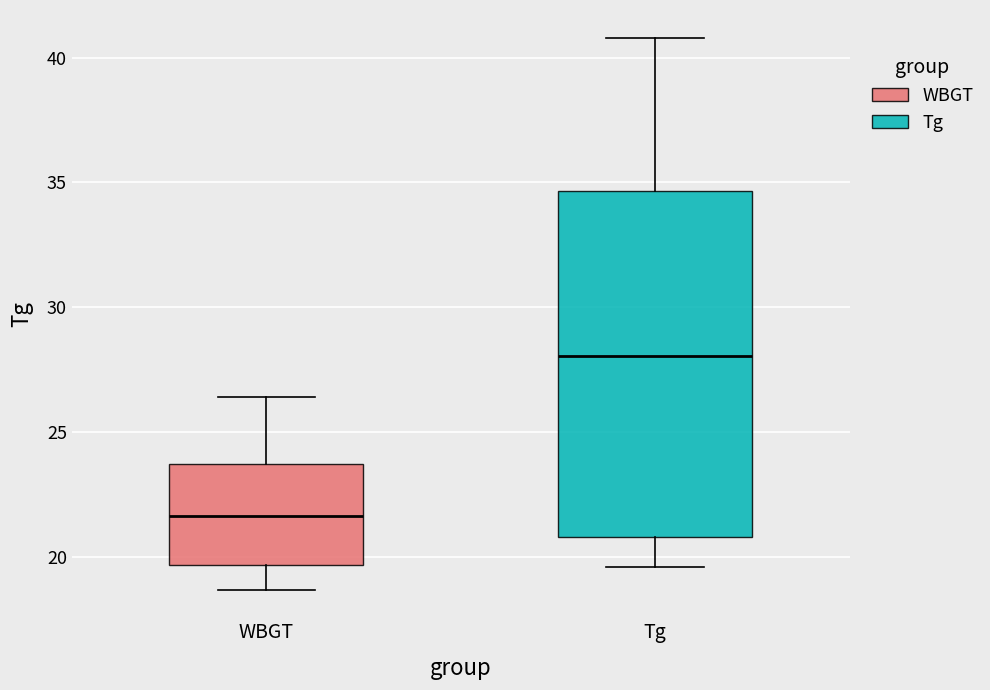

Where does the lower whisker of the box for WBGT end on the y-axis? The values are not printed on the chart, so give them approximately, as read against the axis.

18.5